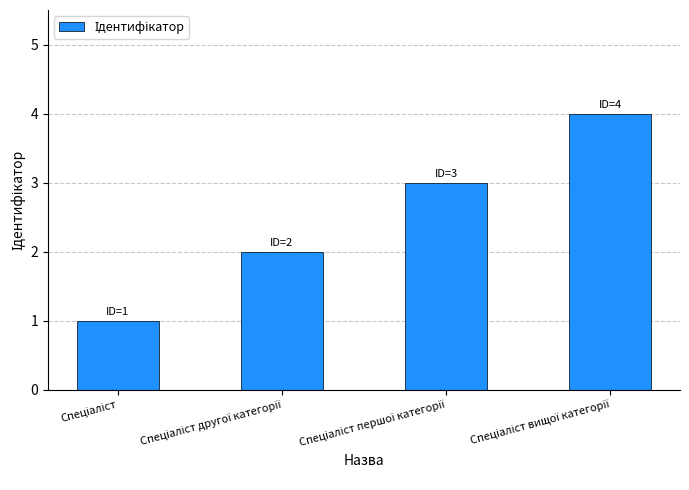

How many values are between 2 and 4?

3